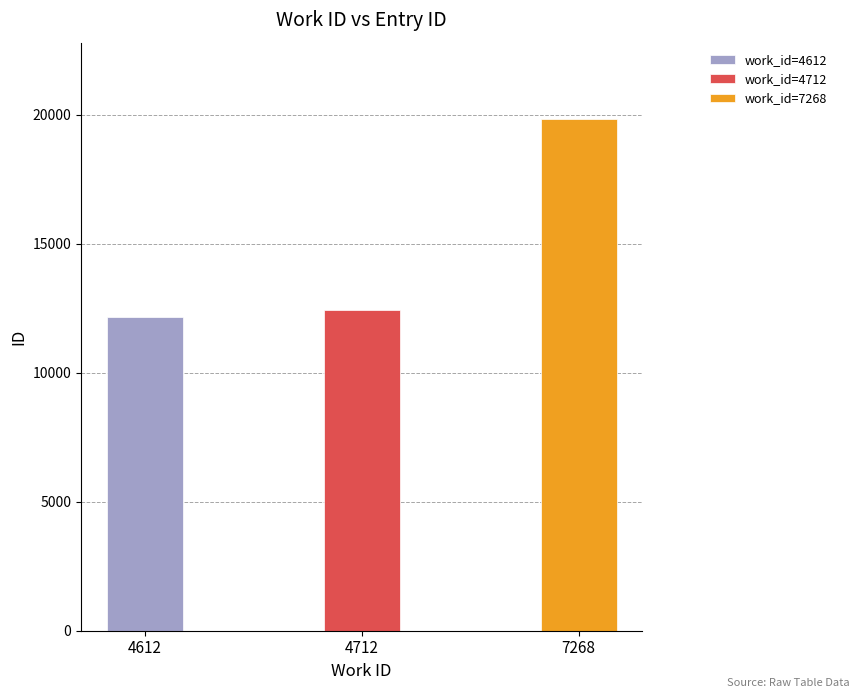

Reading left to right, what are all the values shown in this chart?

4612=12155	4712=12430	7268=19812